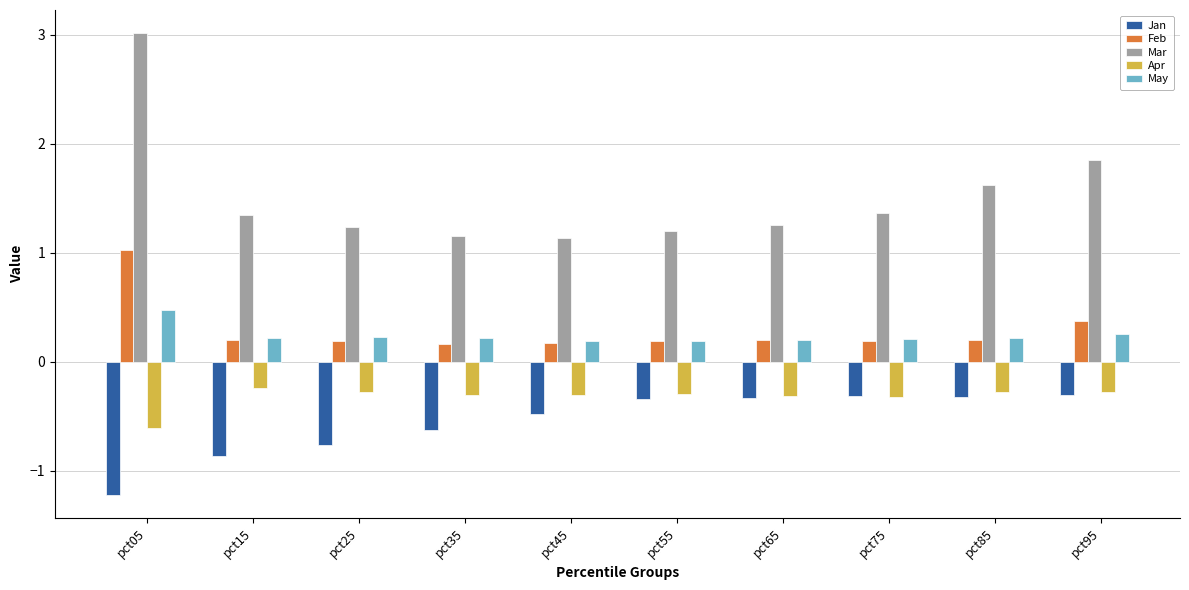

What is the spread (max minus min) of values at pct35?

1.8